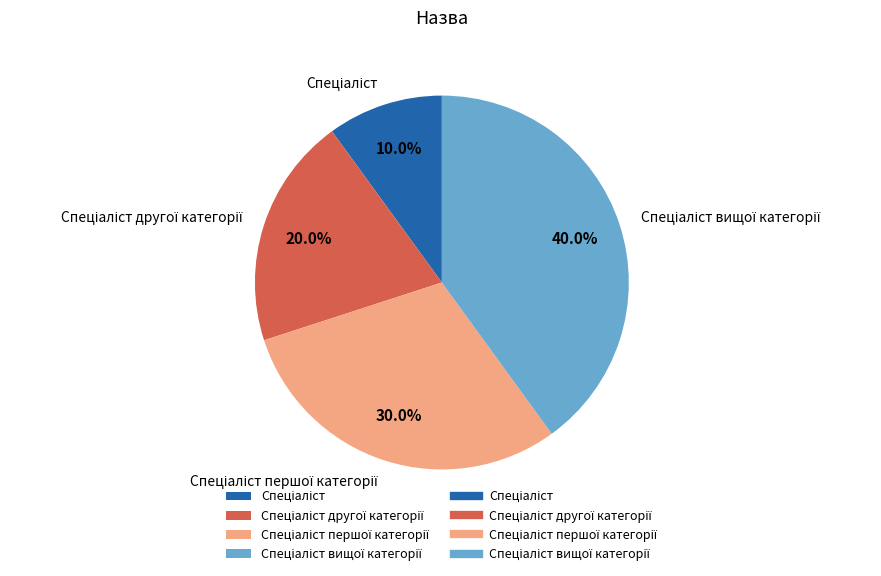

Is there a majority slice in this chart?

No